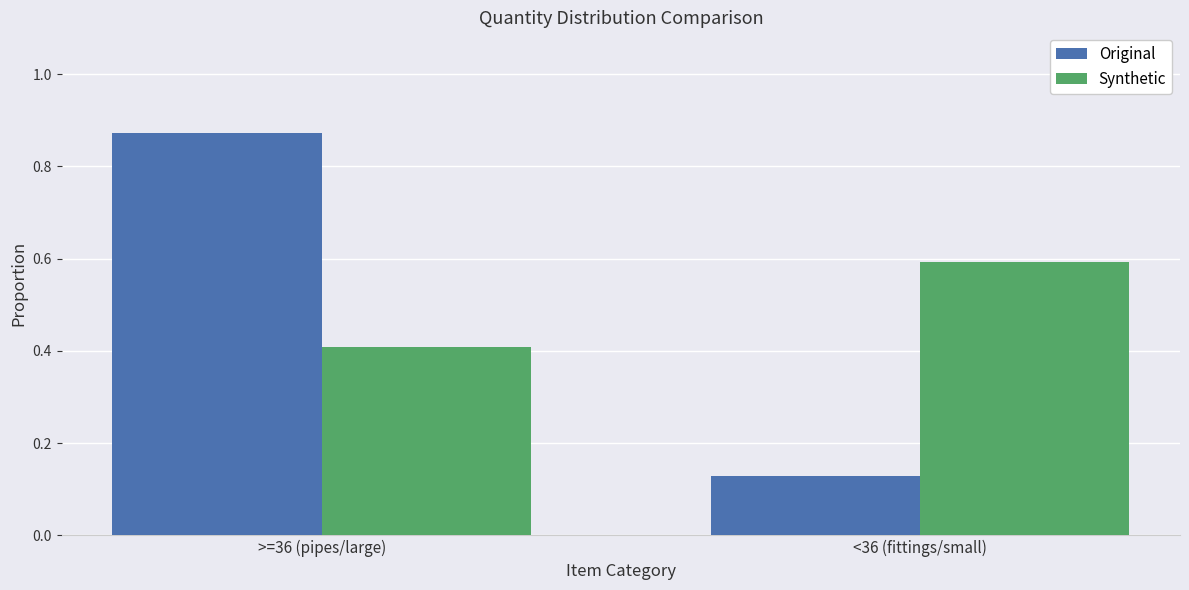

What are all the series names shown in the legend?

Original, Synthetic